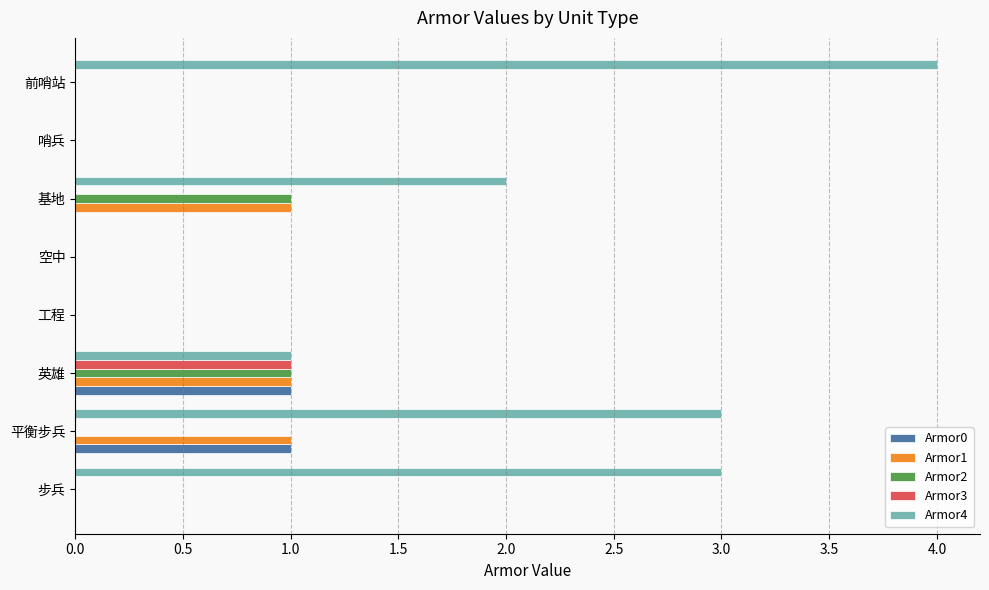

What are all the series names shown in the legend?

Armor0, Armor1, Armor2, Armor3, Armor4